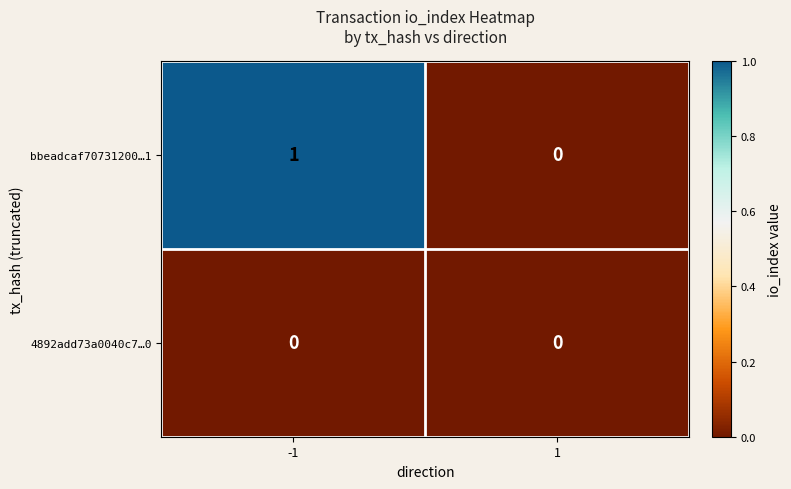

The value of bbeadcaf70731200…1 at -1 is 2. True or false?

False